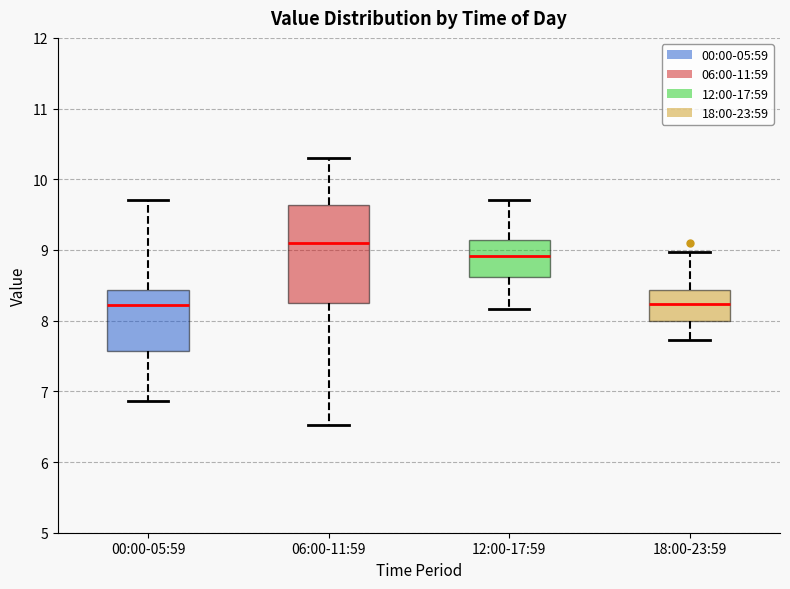

Comparing the boxes themselves (not the whiskers), which one is the tallest?

06:00-11:59